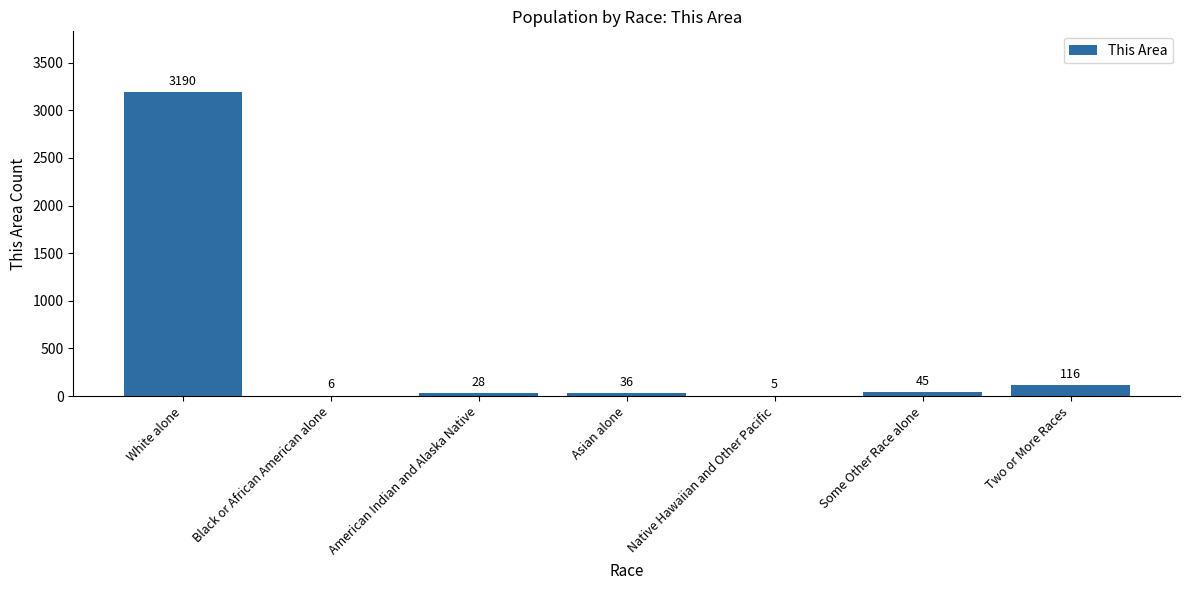

Reading left to right, what are all the values shown in this chart?

3190	6	28	36	5	45	116